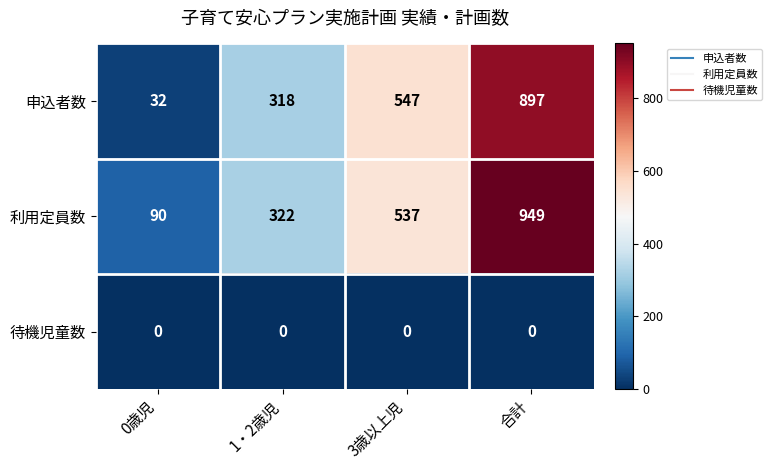

At 0歳児, list the series in order from smallest to largest.

待機児童数, 申込者数, 利用定員数